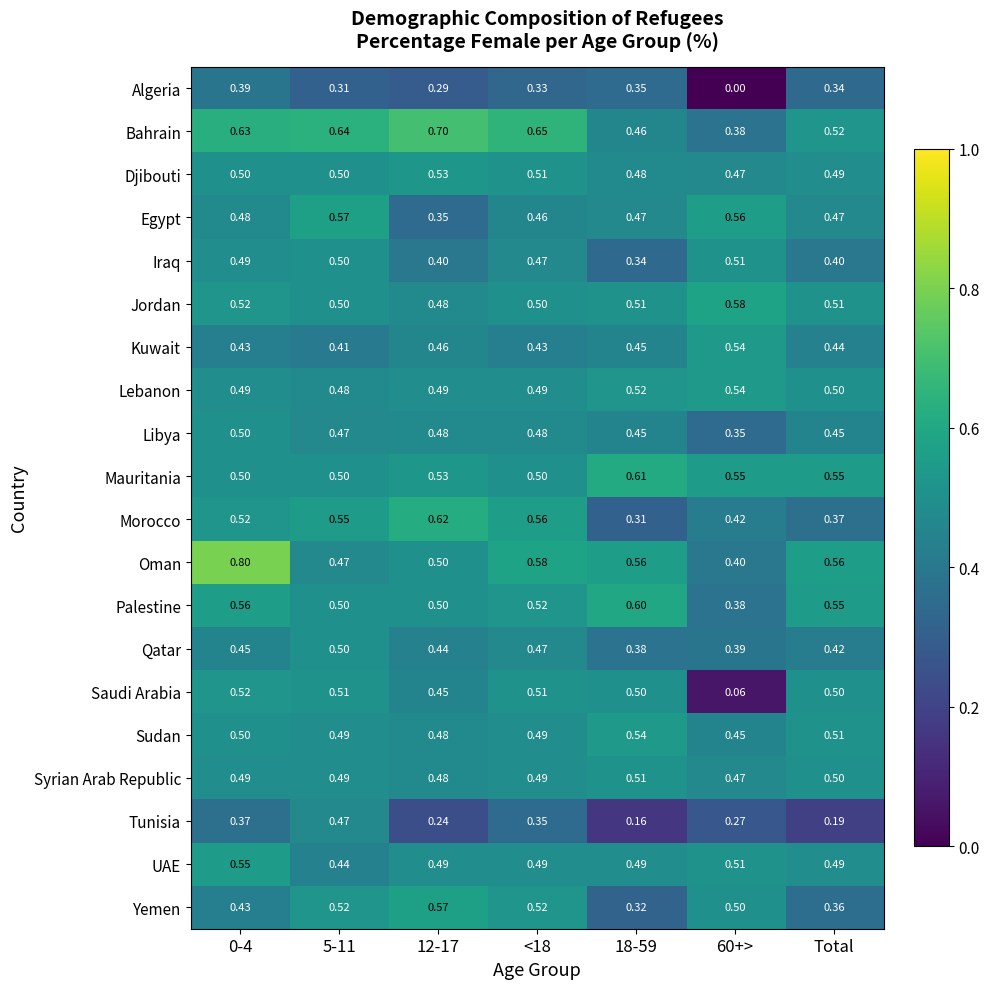

Which series has the largest range (max minus min)?

Saudi Arabia